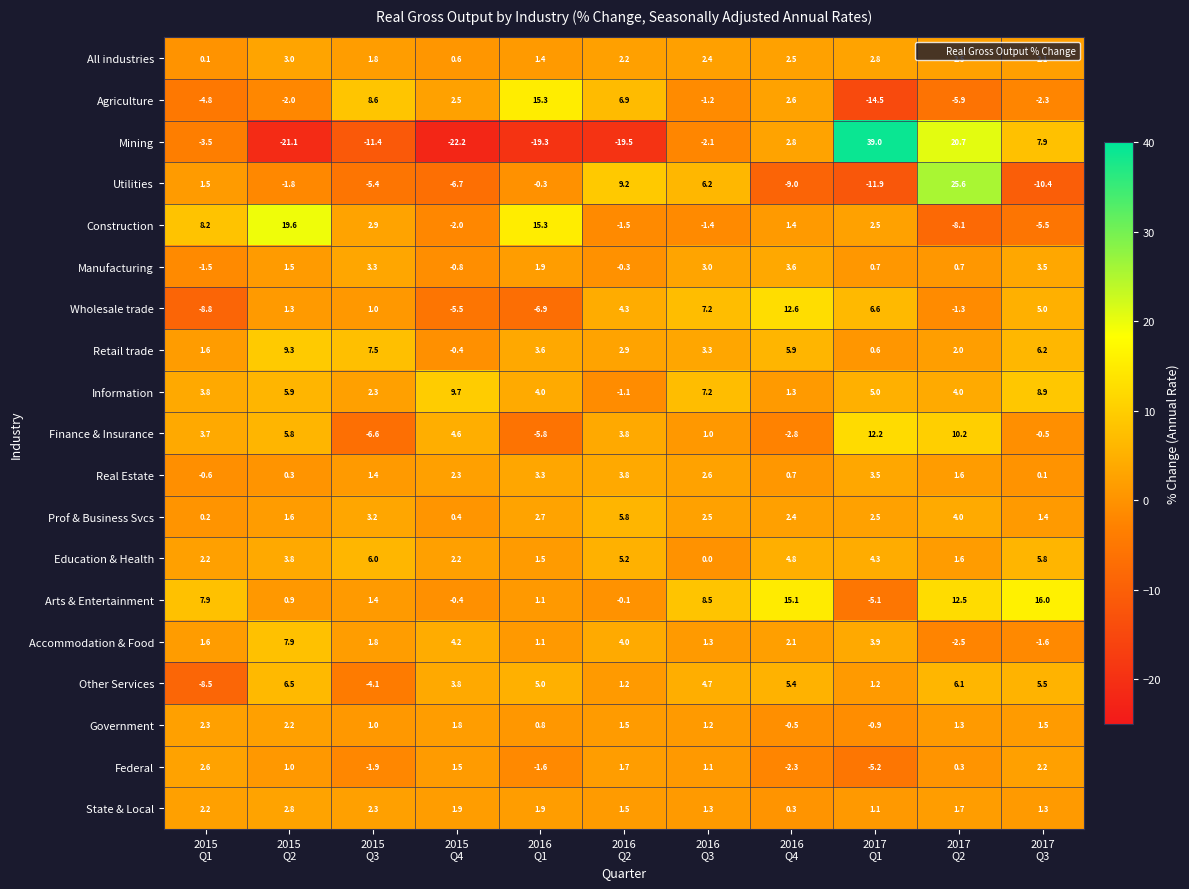

What is the smallest value displayed?

-22.2